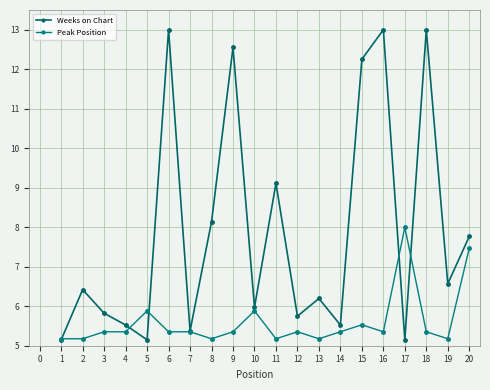

The value of Peak Position at 19 is 5.2. True or false?

True